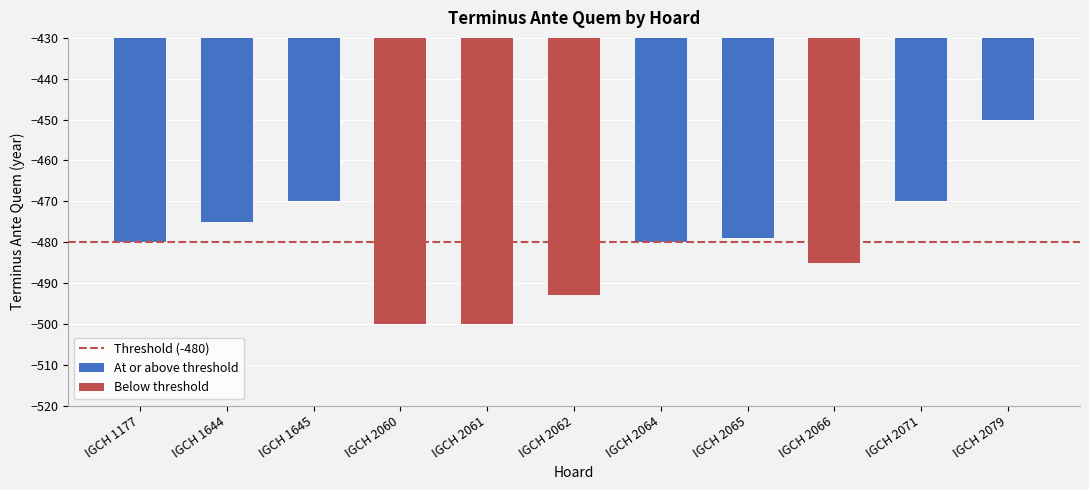

Reading left to right, transcribe all the data shown in this chart.

IGCH 1177=-480	IGCH 1644=-475	IGCH 1645=-470	IGCH 2060=-500	IGCH 2061=-500	IGCH 2062=-493	IGCH 2064=-480	IGCH 2065=-479	IGCH 2066=-485	IGCH 2071=-470	IGCH 2079=-450